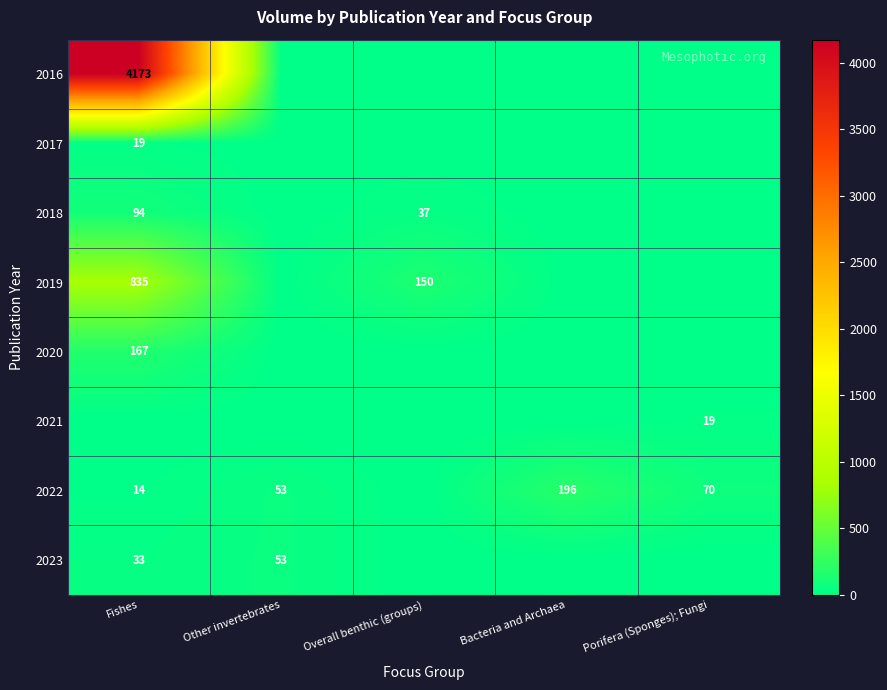

True or false: 2018 has a value of 37 at Overall benthic (groups).

True